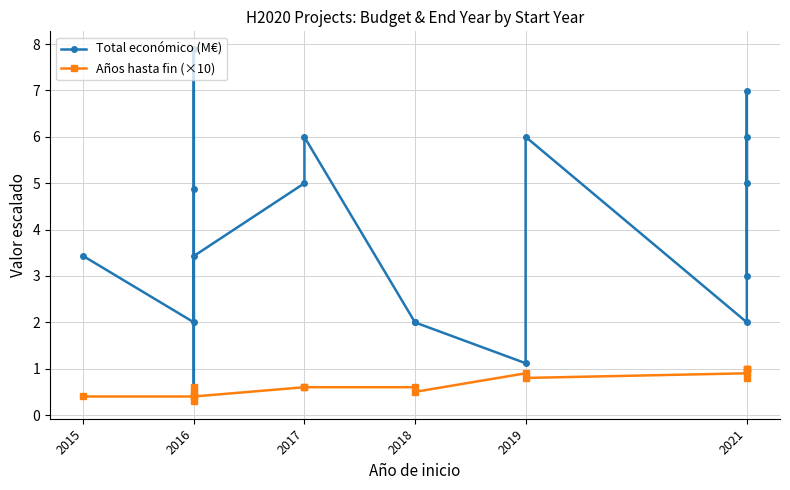

List the series in order of their overall mean, lowest first.

Años hasta fin (×10), Total económico (M€)